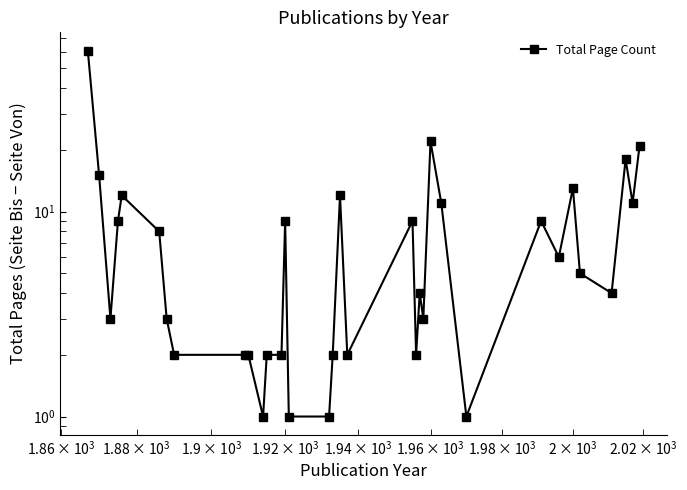

The value at 11 is 3. True or false?

False